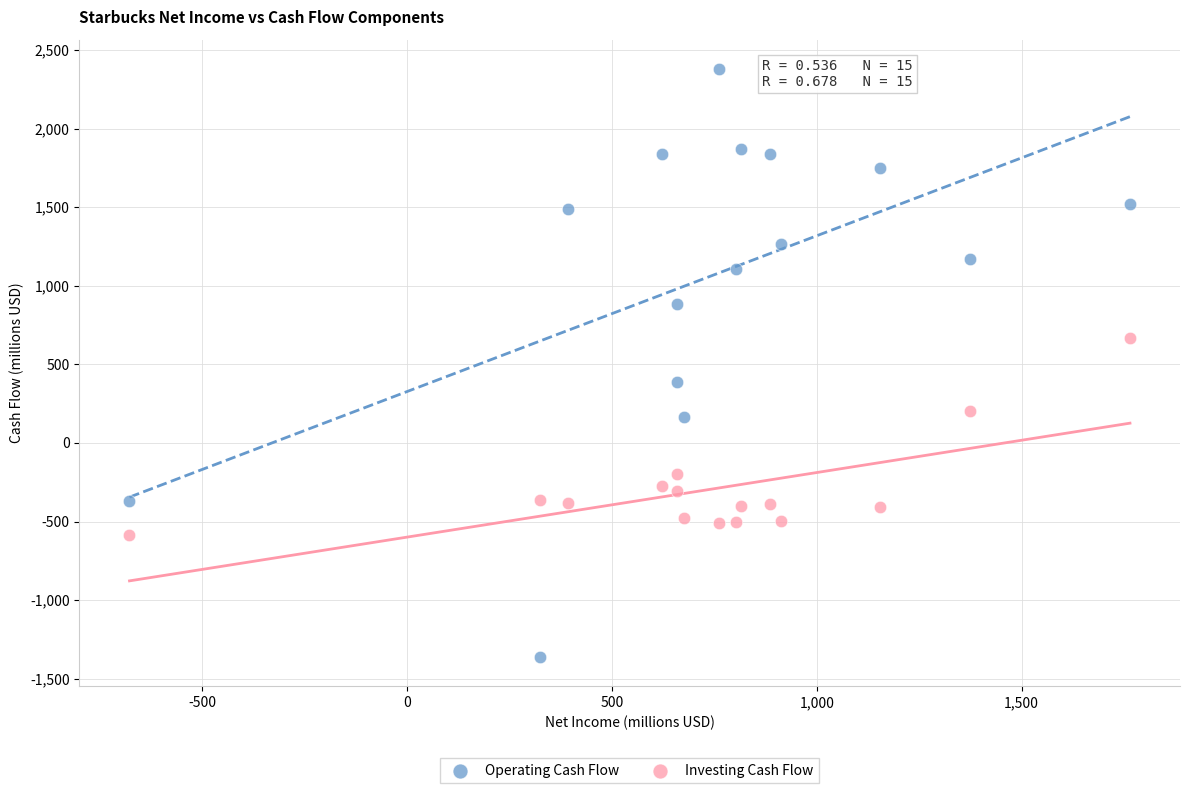

Which series reaches the maximum Y coordinate?

Operating Cash Flow